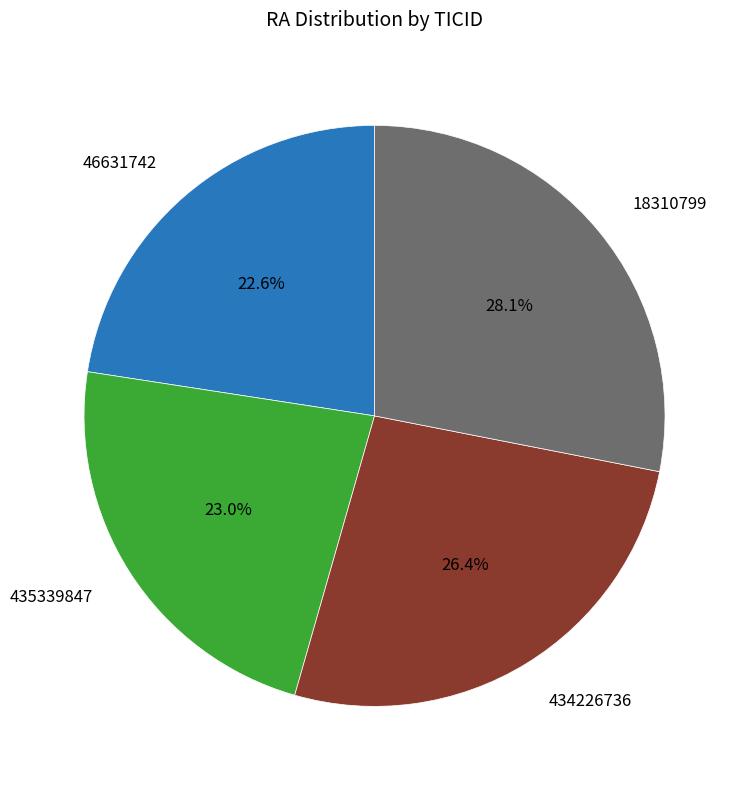

How many segments does this pie chart have?

4